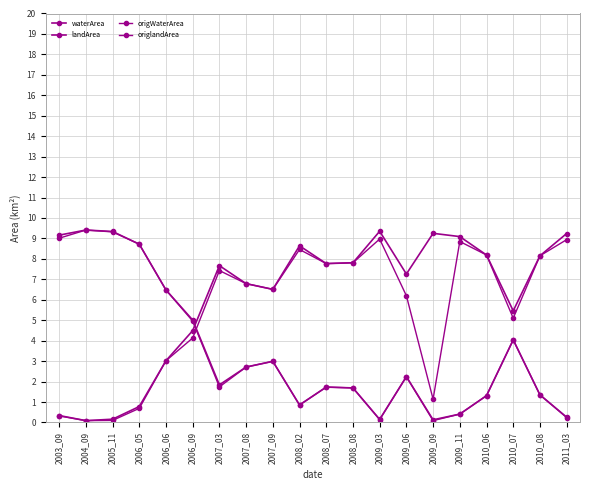

How many lines are shown in the chart?

4